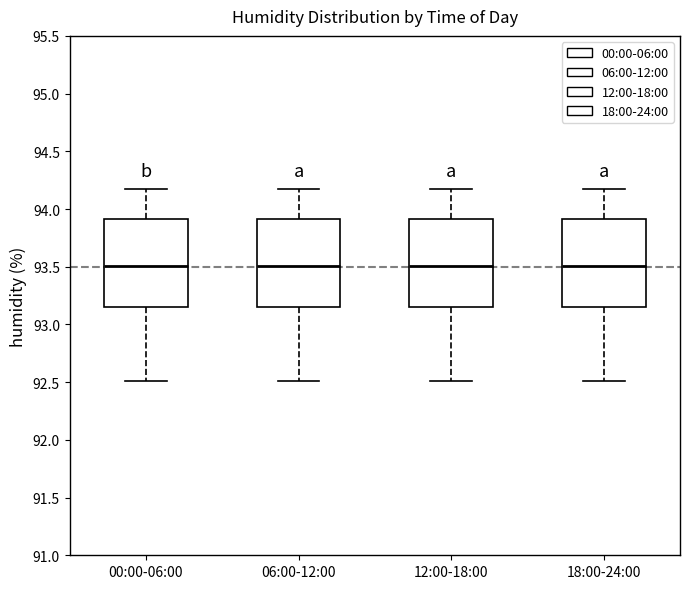

Reading left to right, transcribe this box plot: for each box, give where its median line is, the range the box spans, and where its two whiskers end, as read against the y-axis. The values are not printed on the chart, so give them approximately, as read against the axis.

00:00-06:00: median 93.50, box 93.15 to 93.90, whiskers 92.50 to 94.15
06:00-12:00: median 93.50, box 93.15 to 93.90, whiskers 92.50 to 94.15
12:00-18:00: median 93.50, box 93.15 to 93.90, whiskers 92.50 to 94.15
18:00-24:00: median 93.50, box 93.15 to 93.90, whiskers 92.50 to 94.15